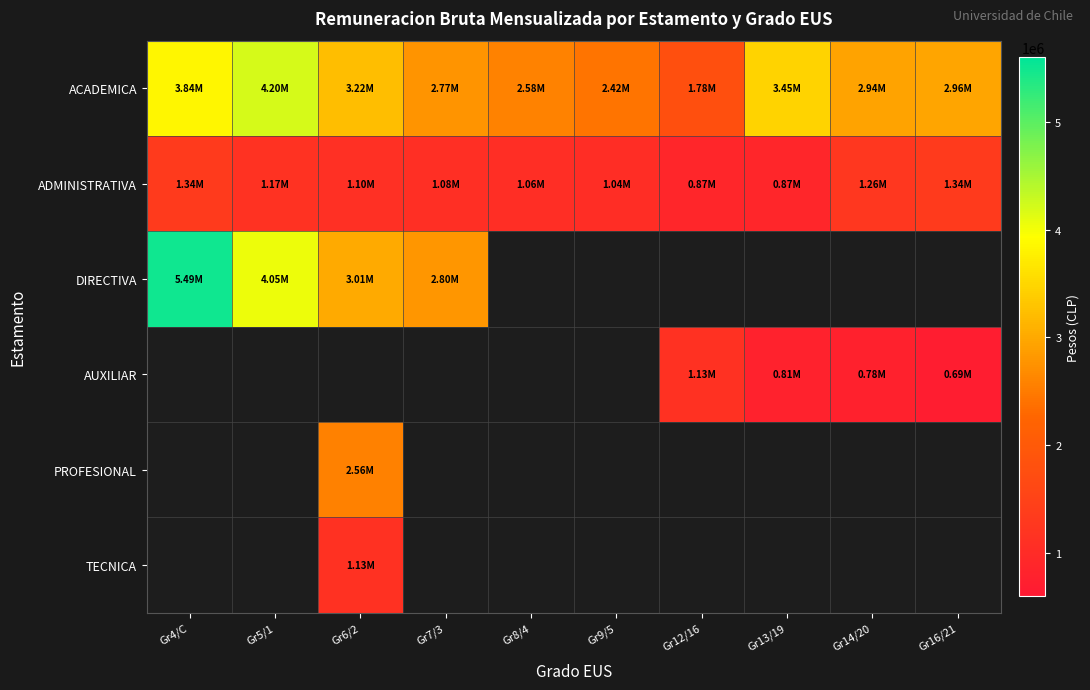

What is the maximum value for ADMINISTRATIVA?

1339524.0